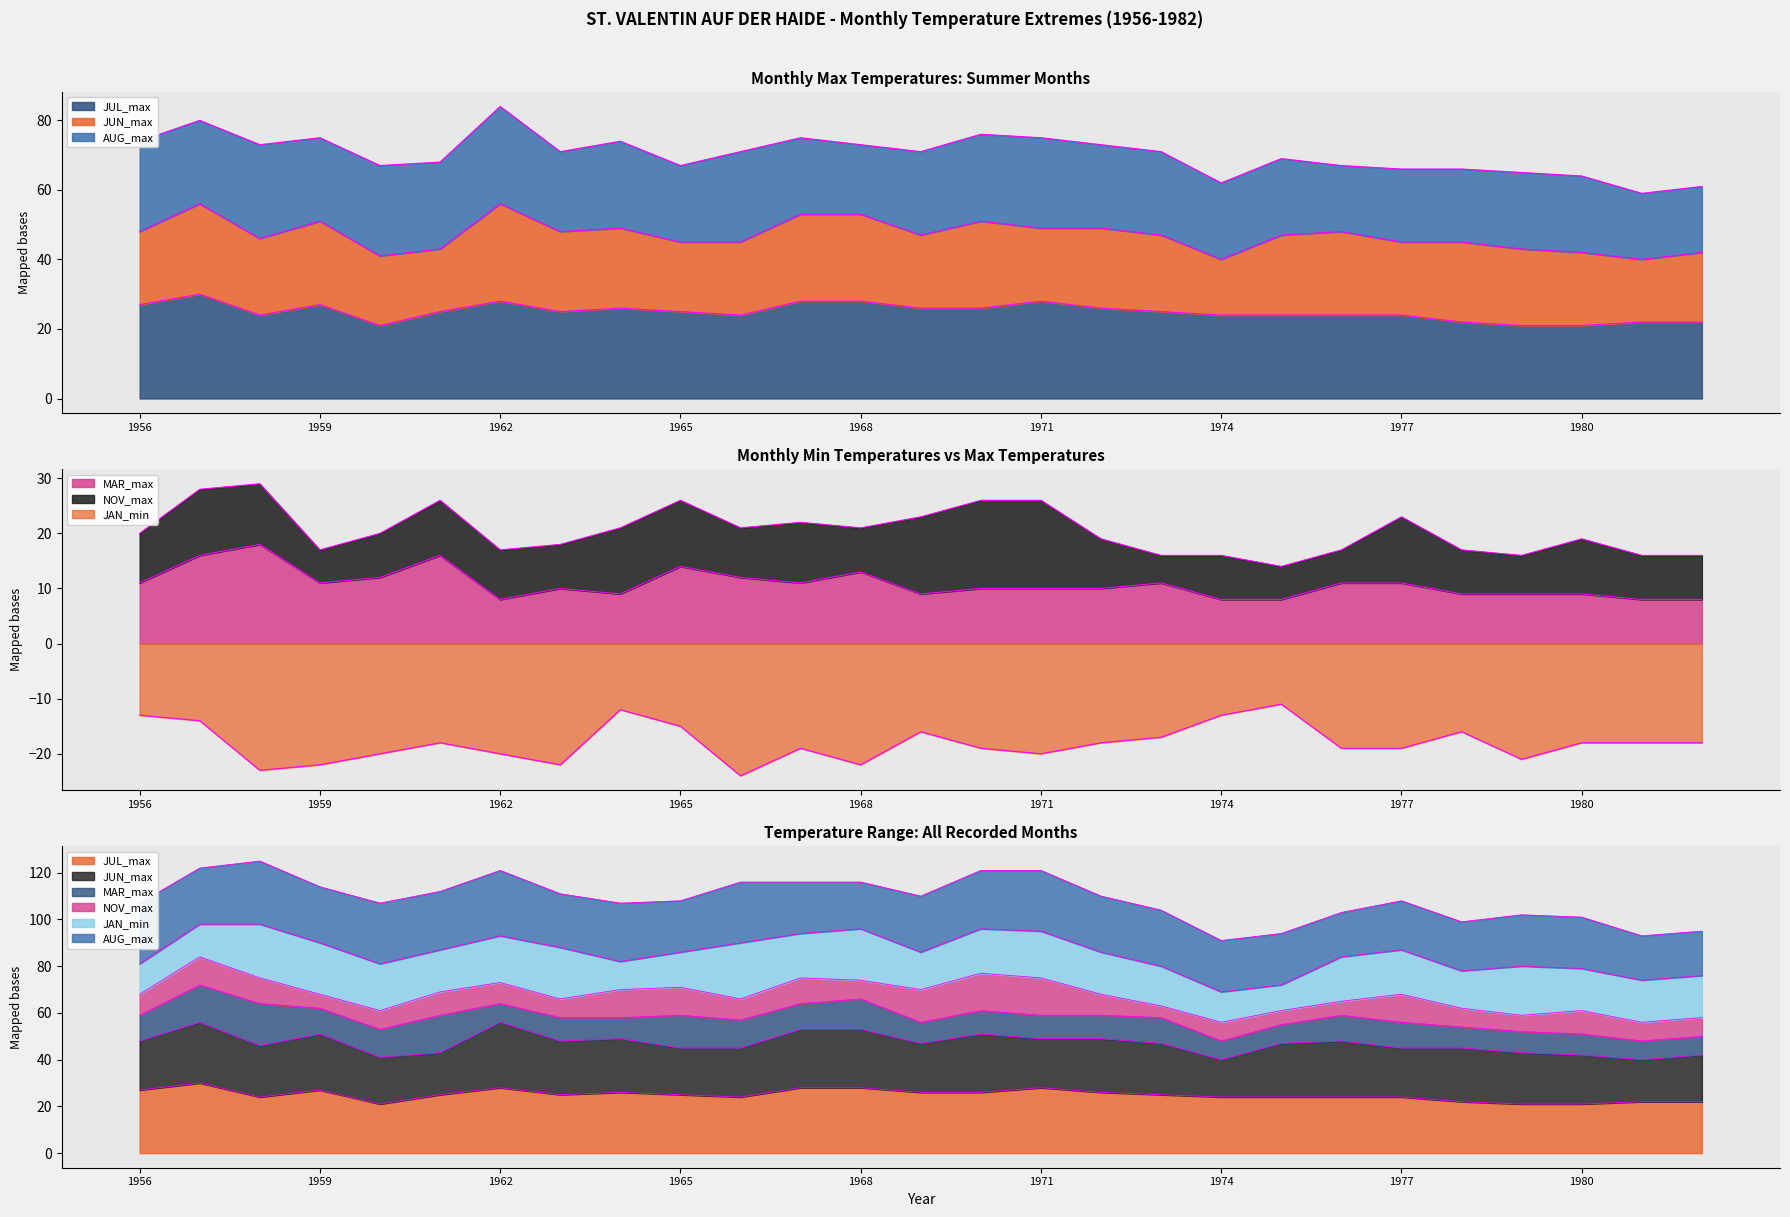

What is the sum of the MAR_max values at 1970 and 1967?

21